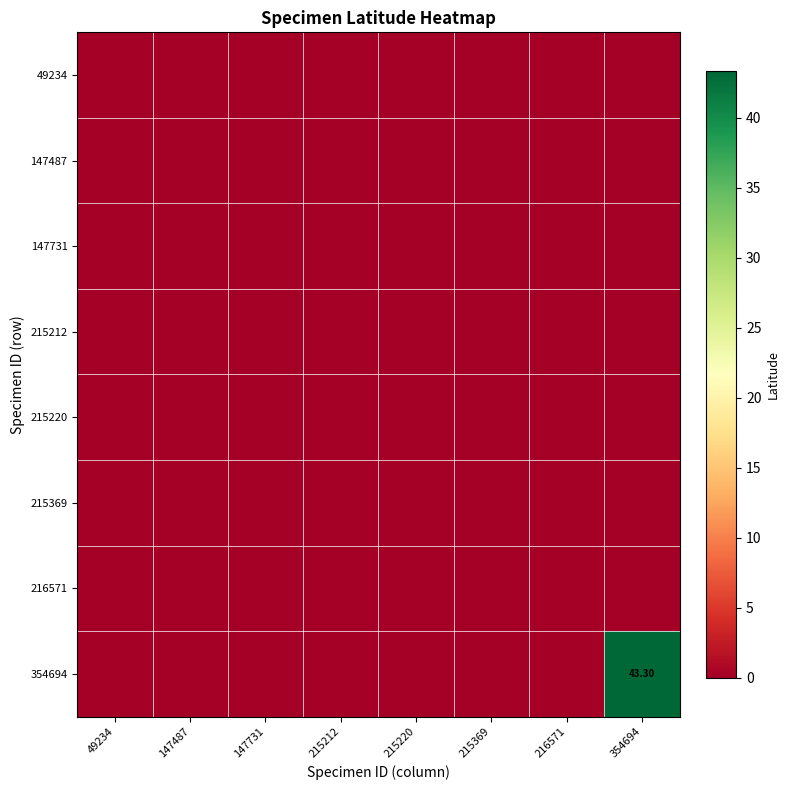

The value of 49234 at 354694 is 0.0. True or false?

True